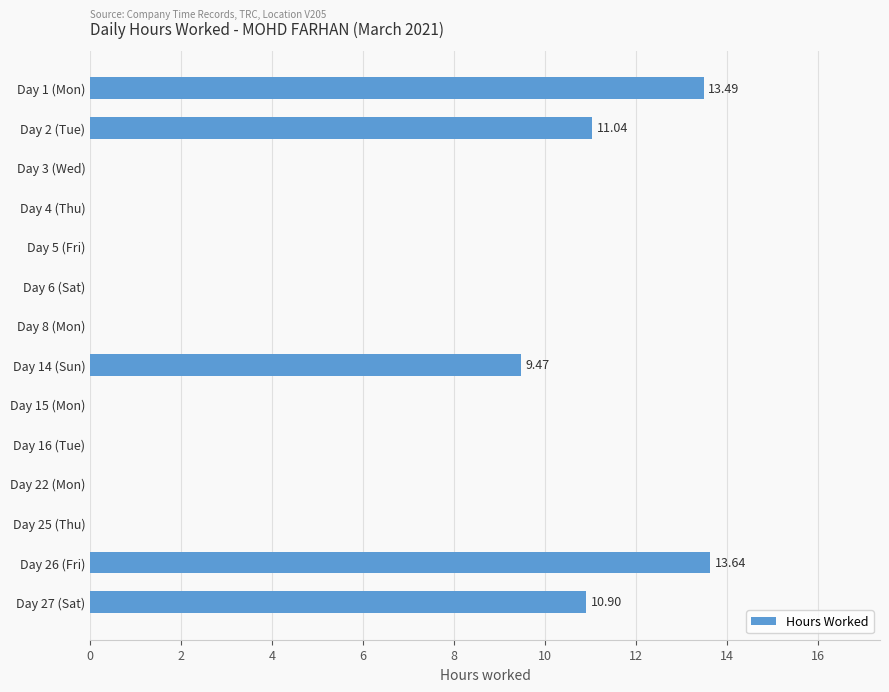

What is the change in value from Day 2 (Tue) to Day 14 (Sun)?

-1.6